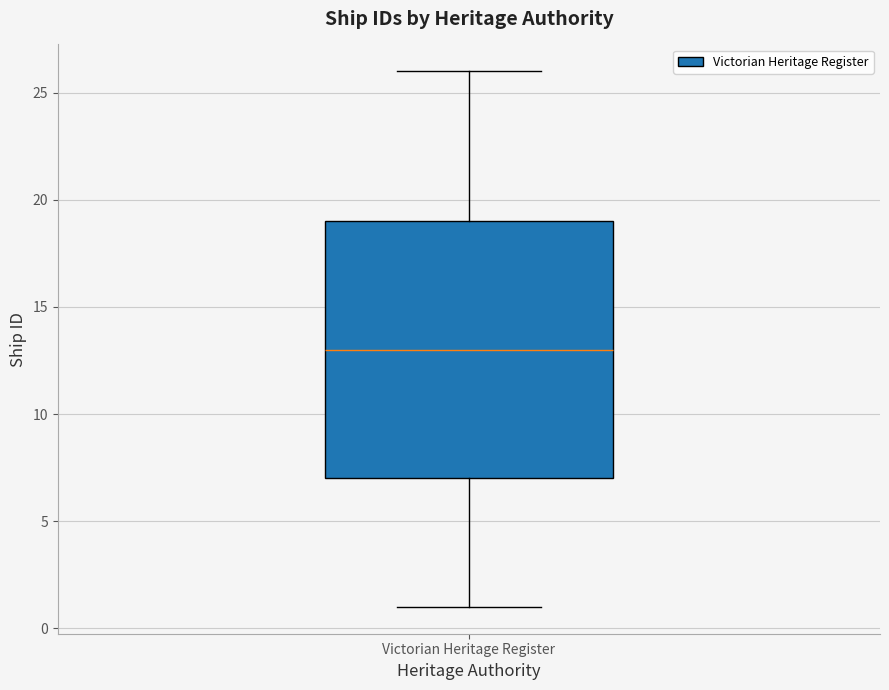

Where is the upper edge of the box for Victorian Heritage Register on the y-axis? The values are not printed on the chart, so give them approximately, as read against the axis.

19